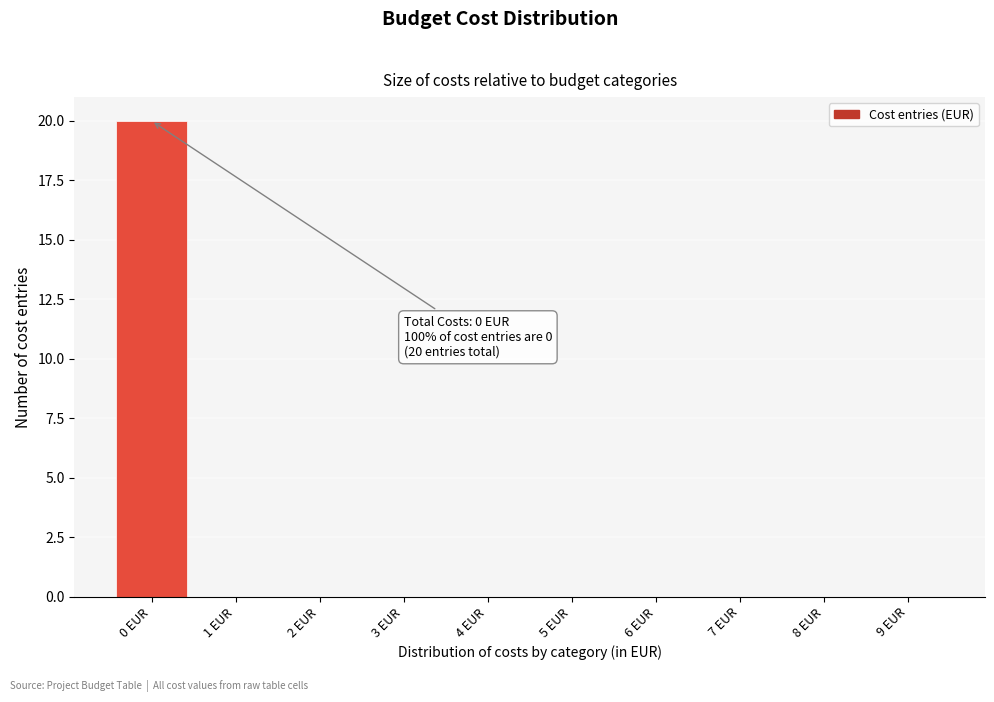

Which range on the x-axis has the tallest bar?

-0.5 to 0.5